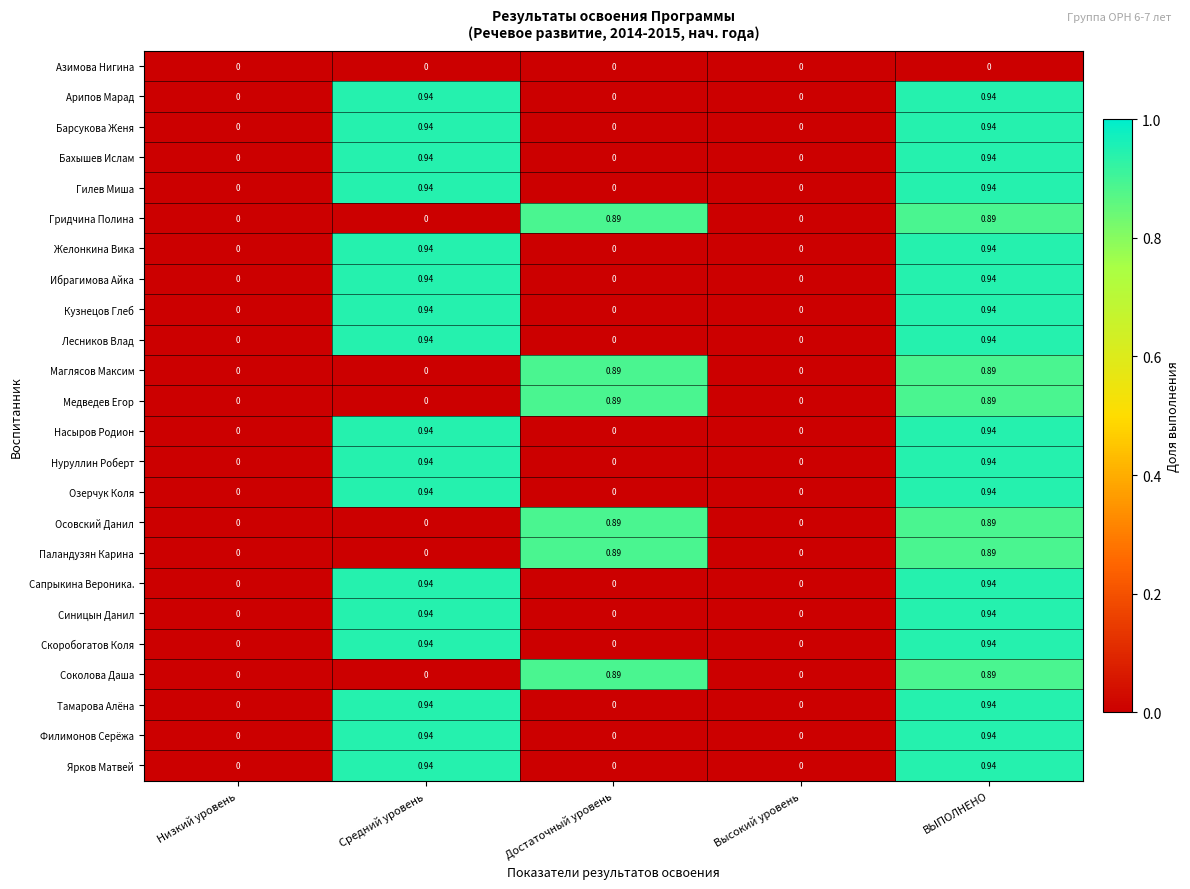

Is the value of Скоробогатов Коля at Высокий уровень greater than the value of Озерчук Коля at ВЫПОЛНЕНО?

No